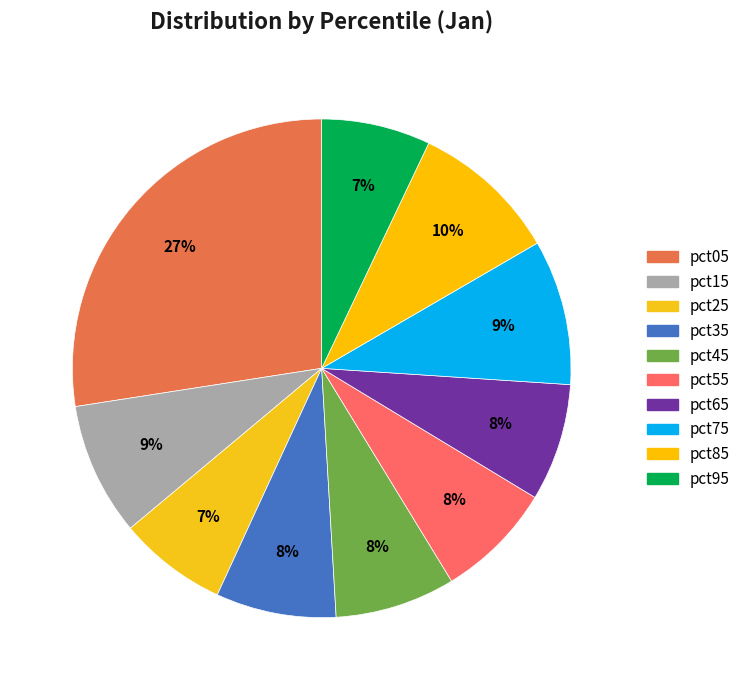

The pct75 slice represents 4% of the pie. True or false?

False